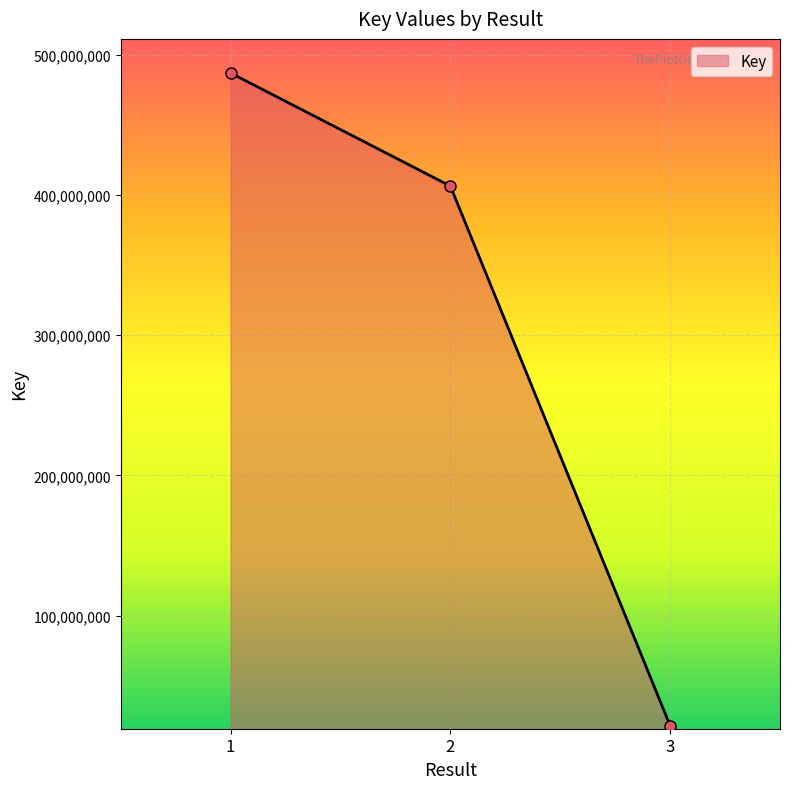

Does the chart have visible grid lines?

Yes